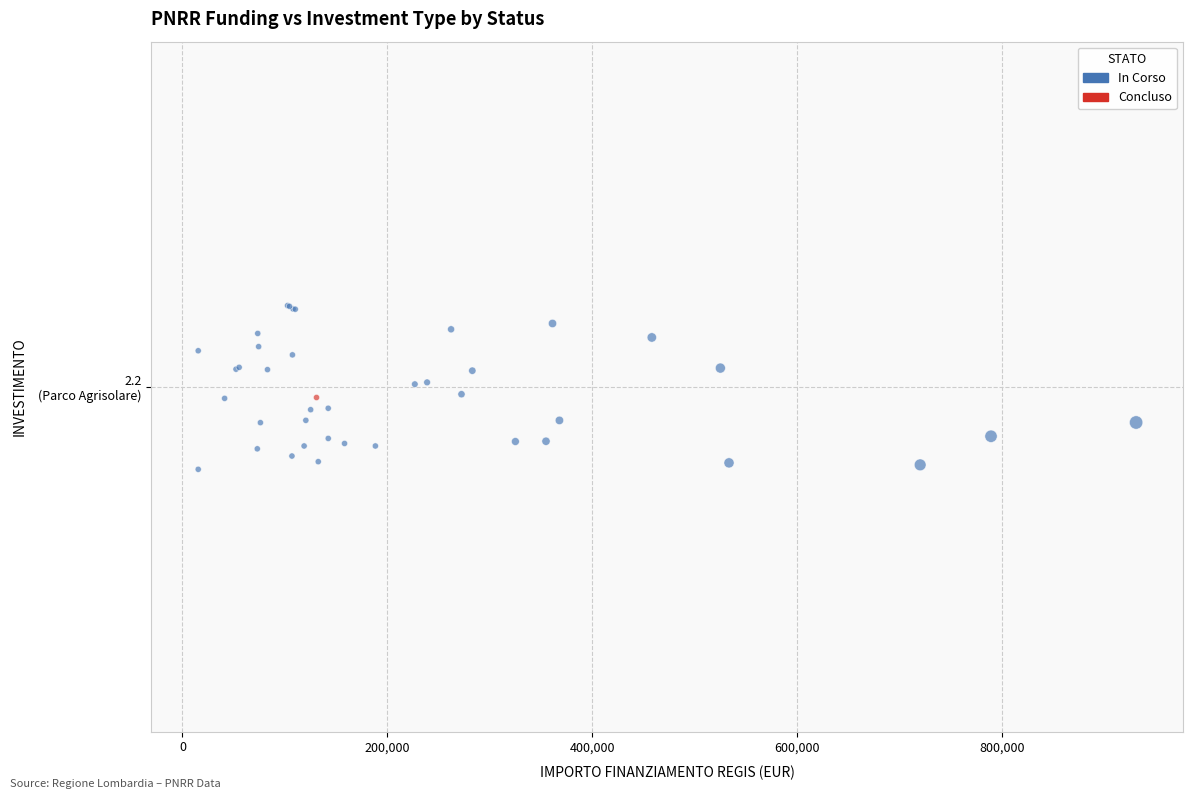

What are all the series names shown in the legend?

In Corso, Concluso